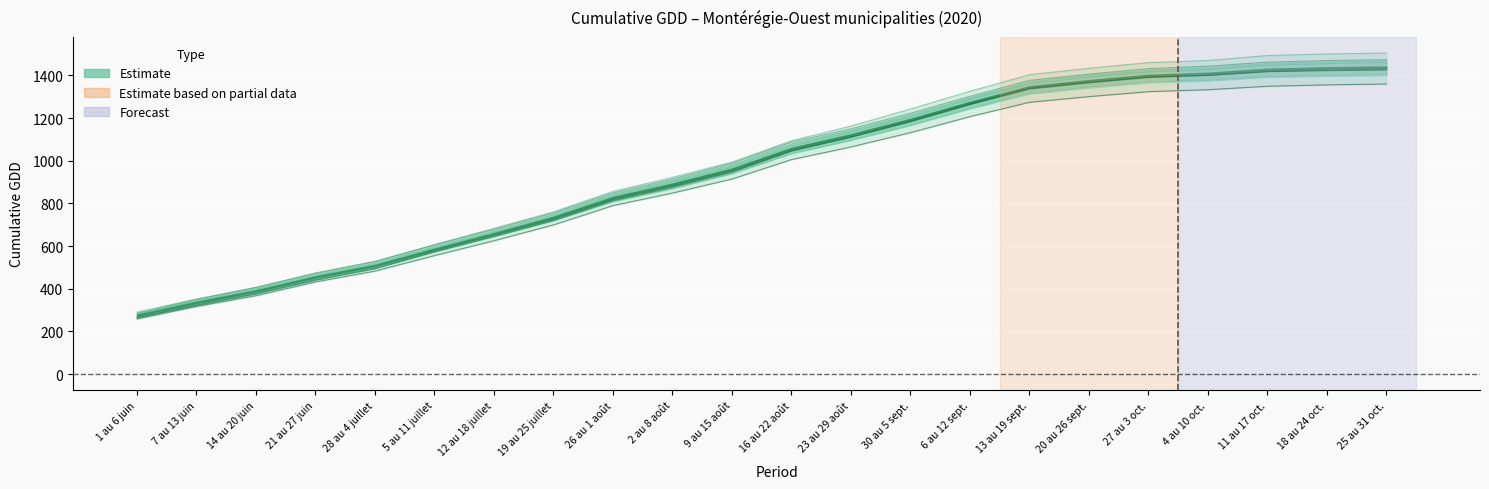

What is the value of the L'Acadie point at the 4th from the left?

446.3